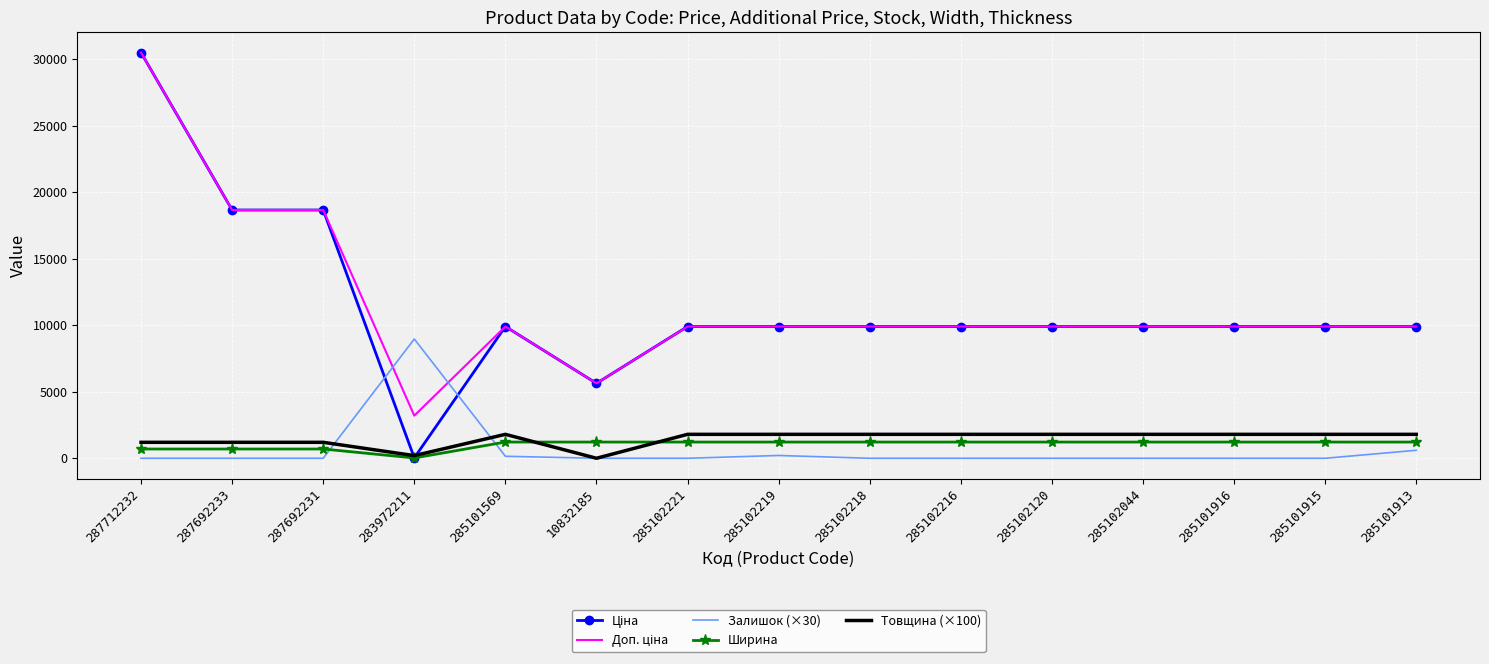

The value of Ширина at 285101913 is 1220.0. True or false?

True